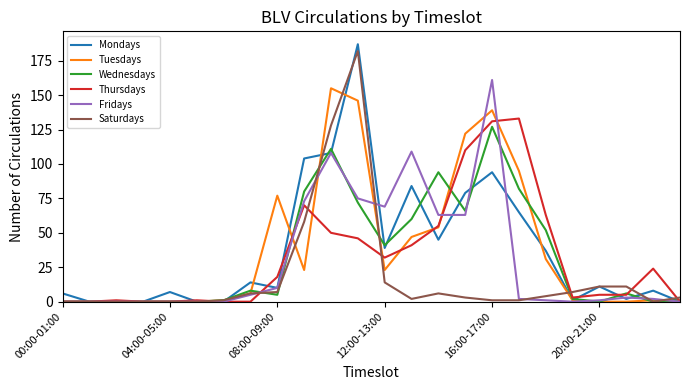

At how many categories does at least one series exceed 89?

8